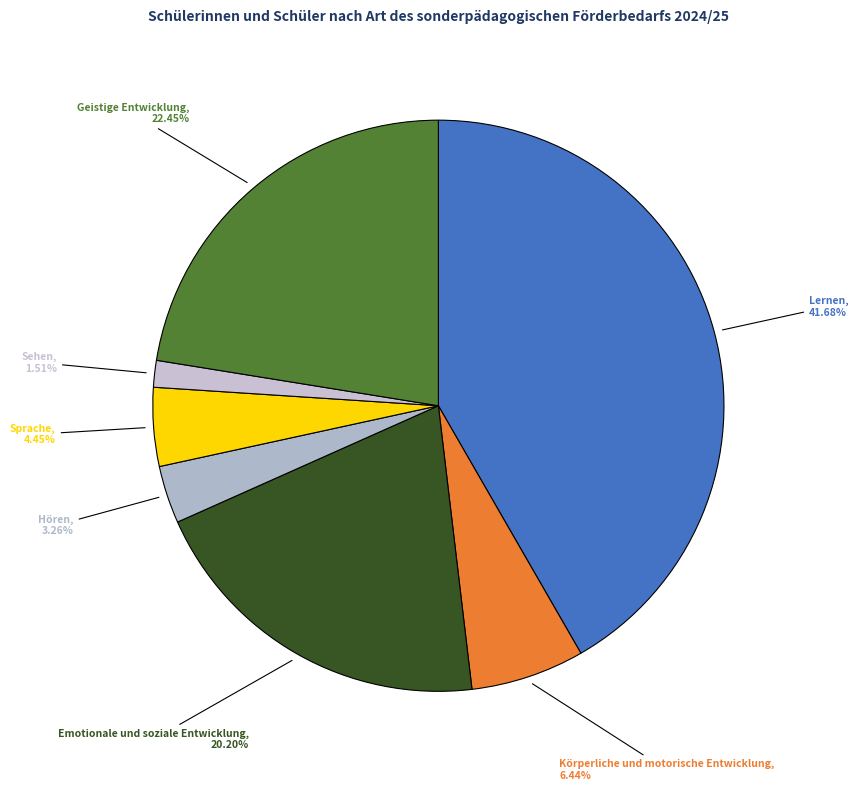

To the nearest percent, what is the average slice percentage?

14%